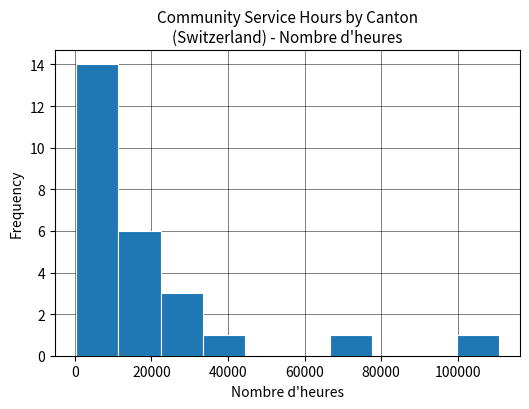

What is the height of the bar covering 22000 to 34000 on the x-axis? Neither the bar edges nor the heights are printed on the chart, so give them approximately, as read against the axes.

3